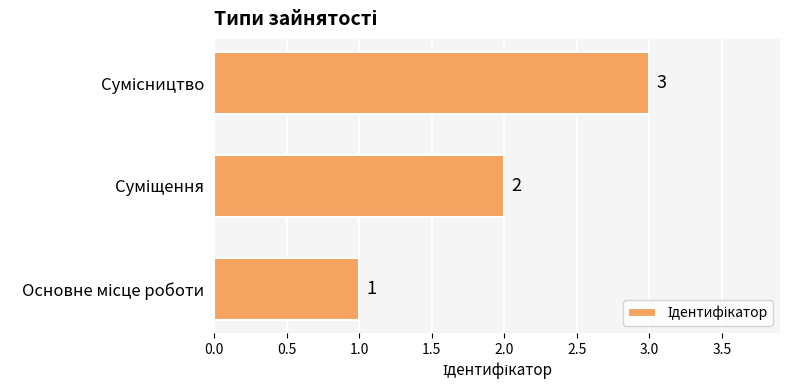

What is the maximum value shown in the chart?

3